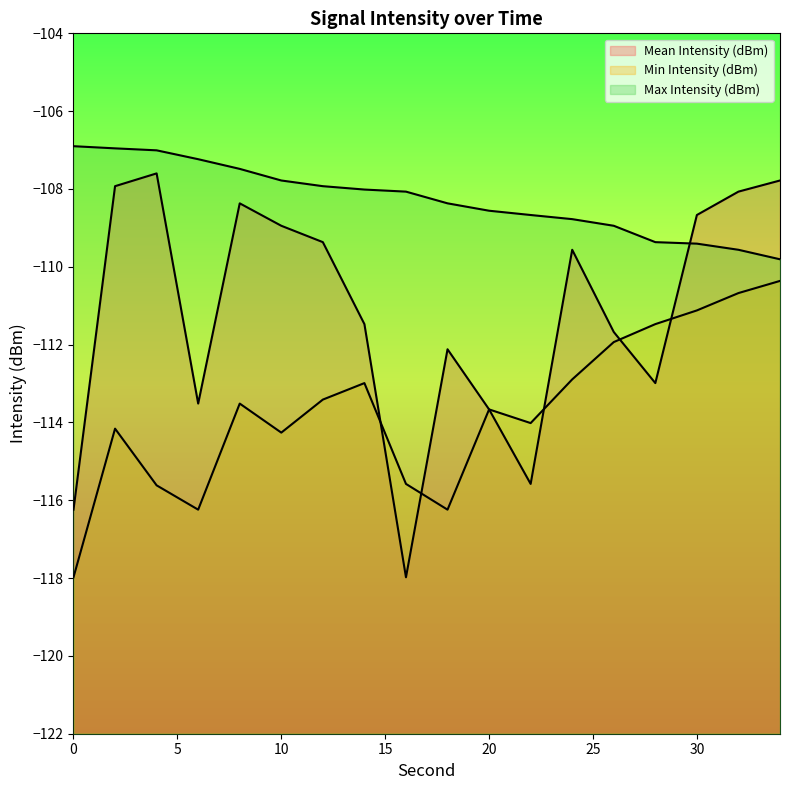

What are all the series names shown in the legend?

Mean Intensity (dBm), Min Intensity (dBm), Max Intensity (dBm)